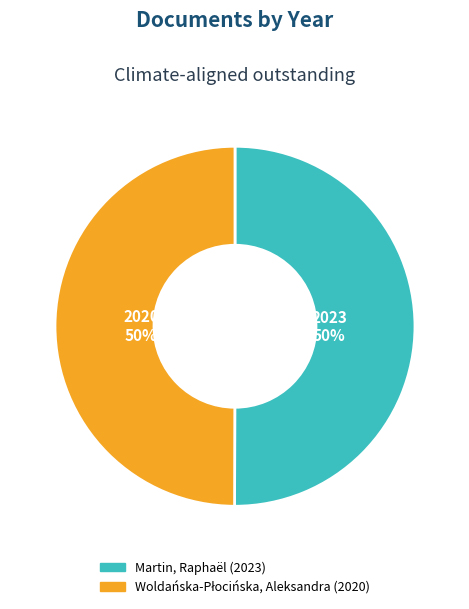

What percentage is the Martin, Raphaël (2023) slice, to the nearest percent?

50%